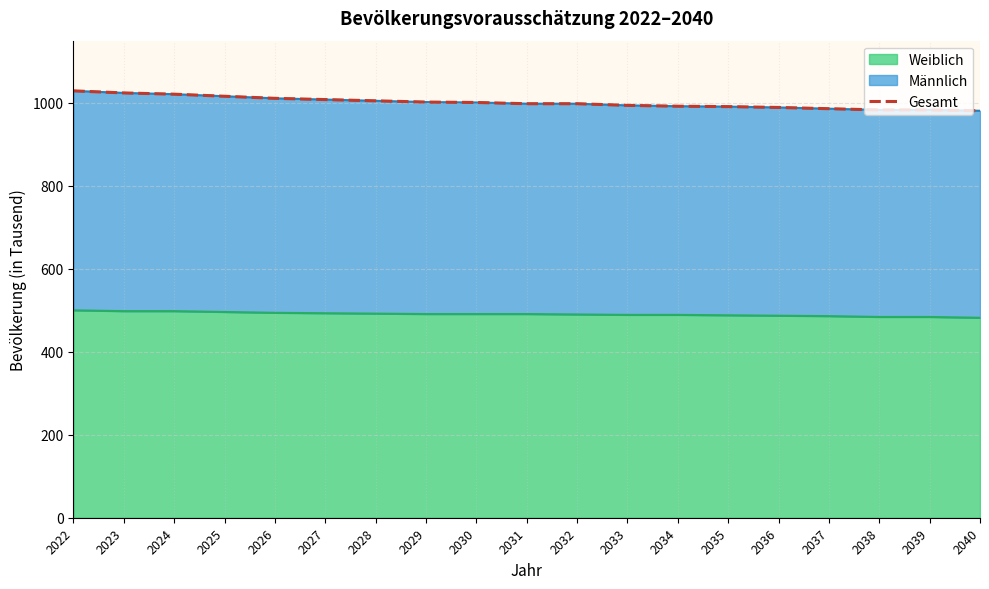

How many data points are above 998?

9